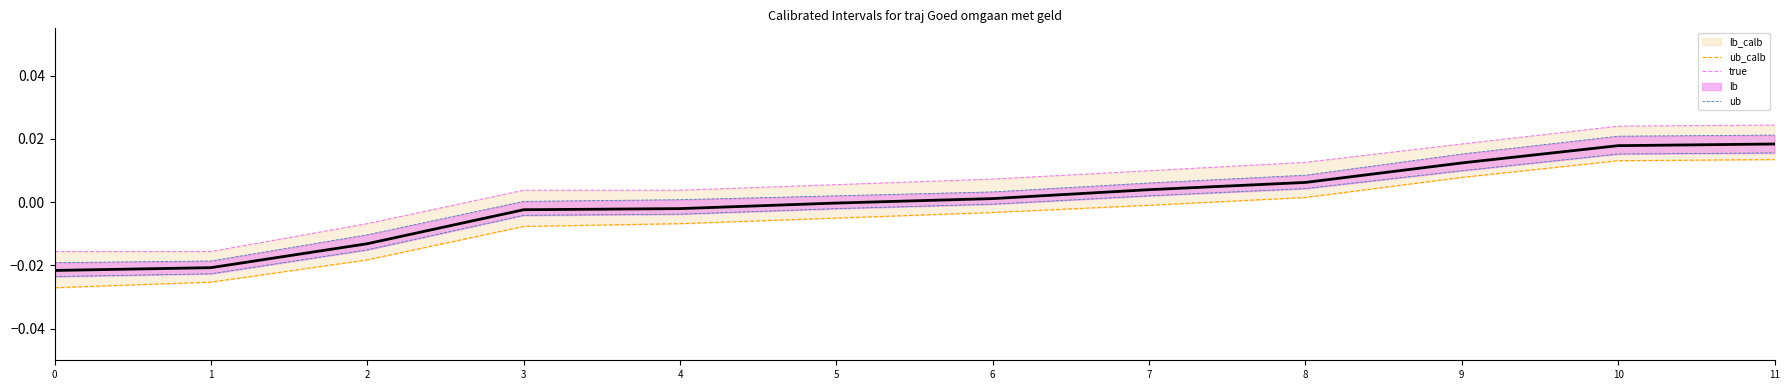

True or false: ub and ub_calb intersect in this chart.

False